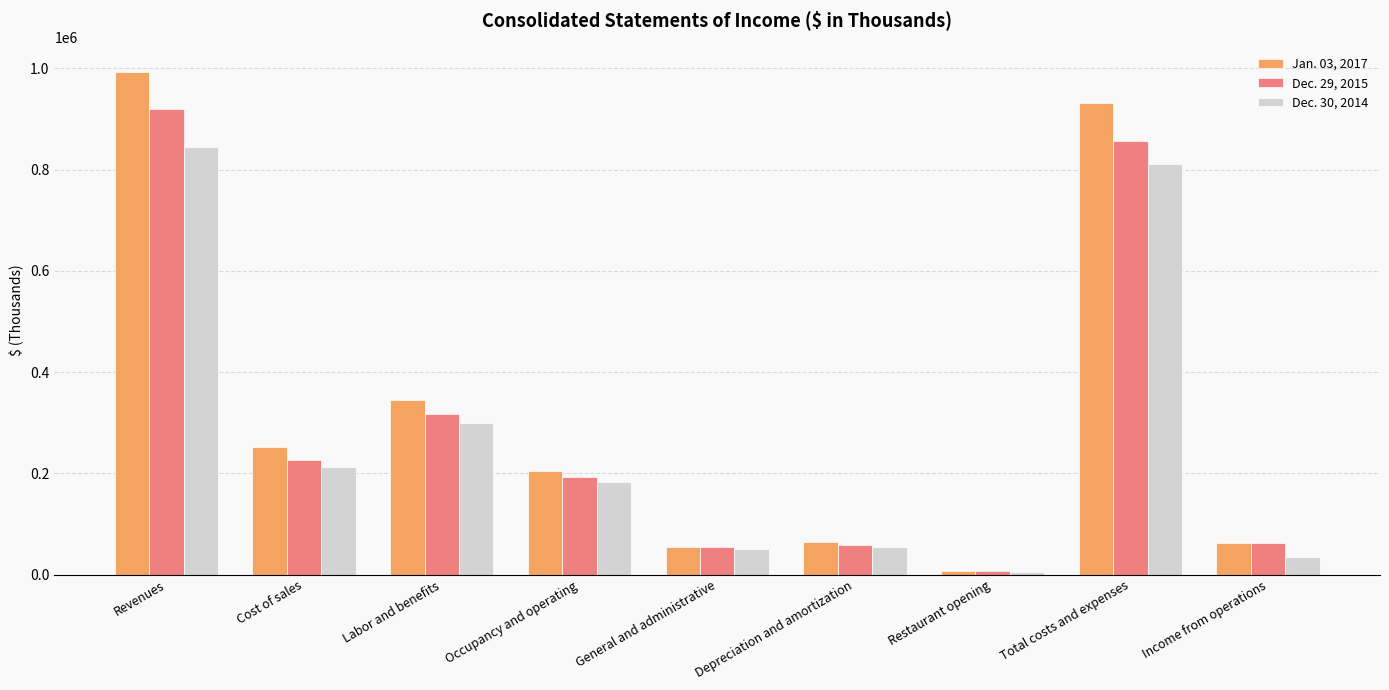

Which category has the highest value across all series?

Revenues